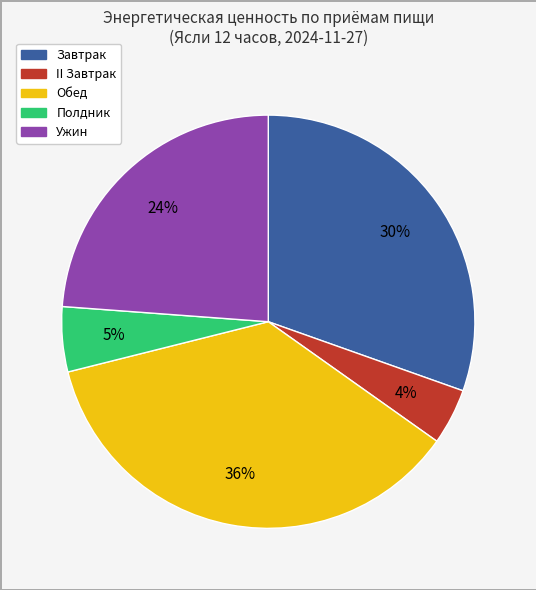

What is the smallest slice in the pie chart?

II Завтрак